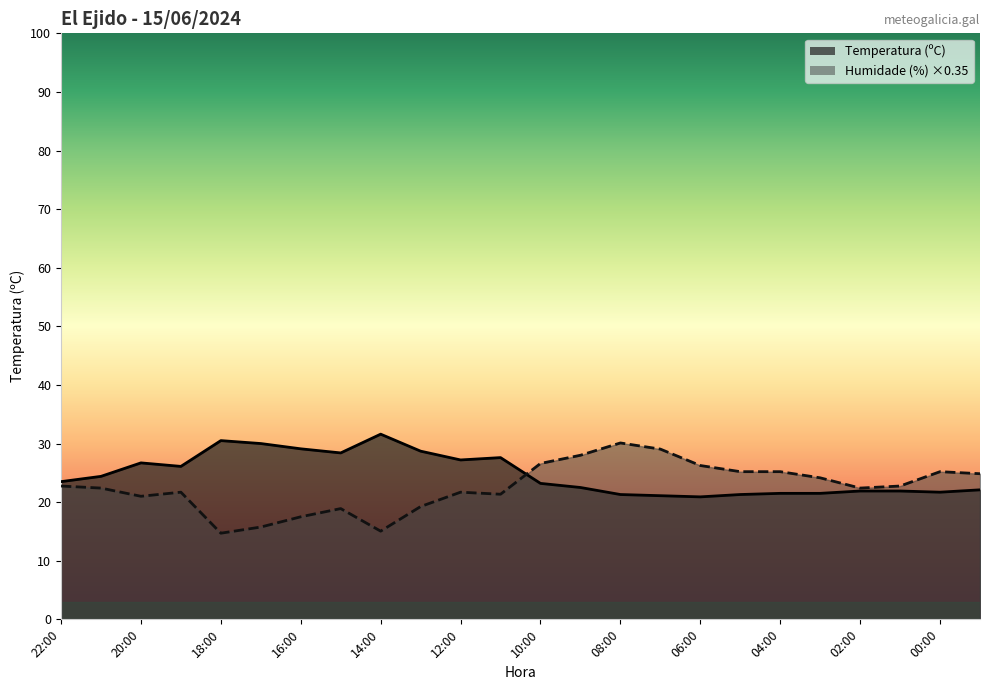

What is the minimum value for Temperatura (ºC)?

20.9